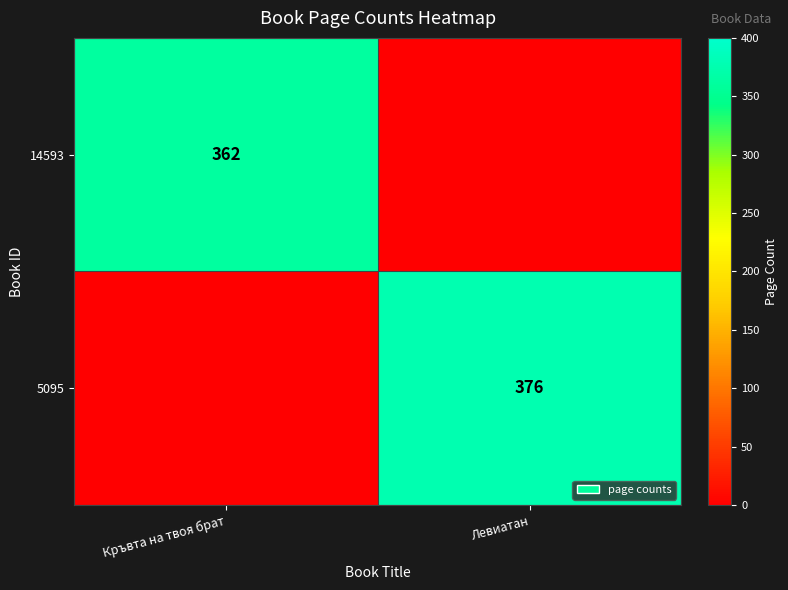

What is the total value across all series at Левиатан?

376